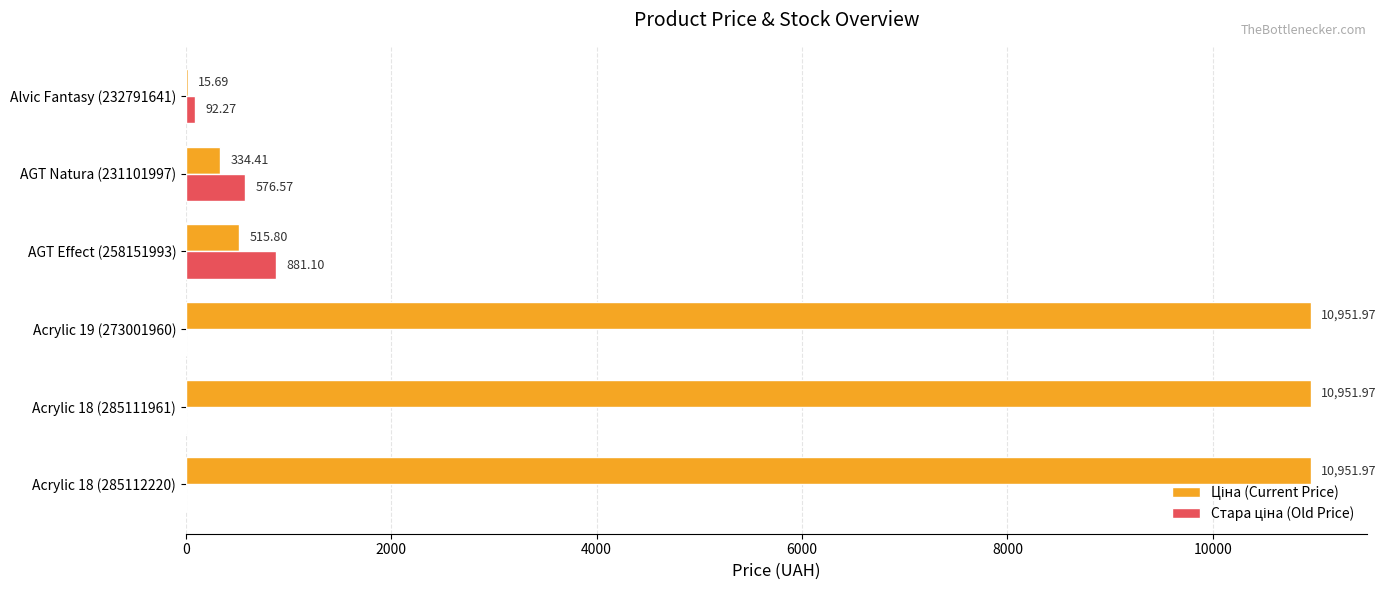

What is the total value across all series at Alvic Fantasy (232791641)?

108.0